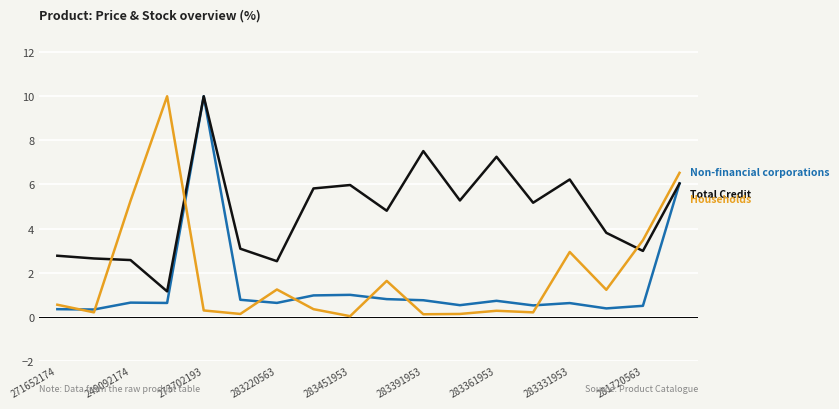

What is the greatest value displayed?

10.0